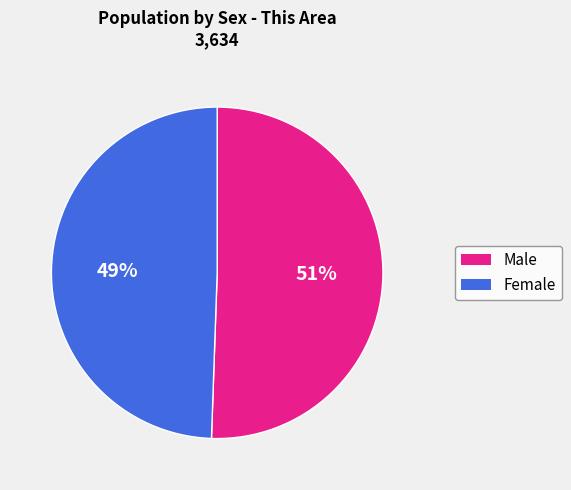

Is there a majority slice in this chart?

Yes